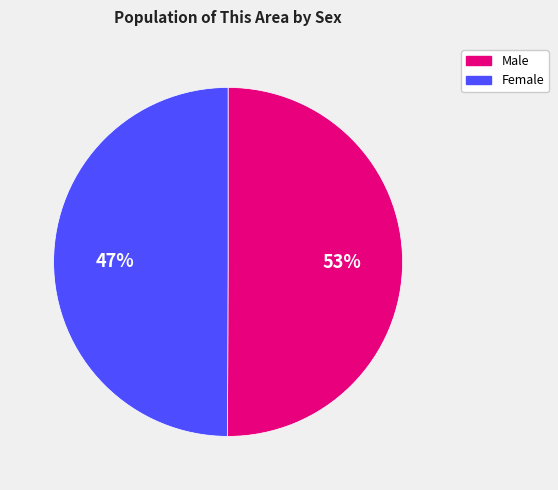

Which slice is the largest?

Male